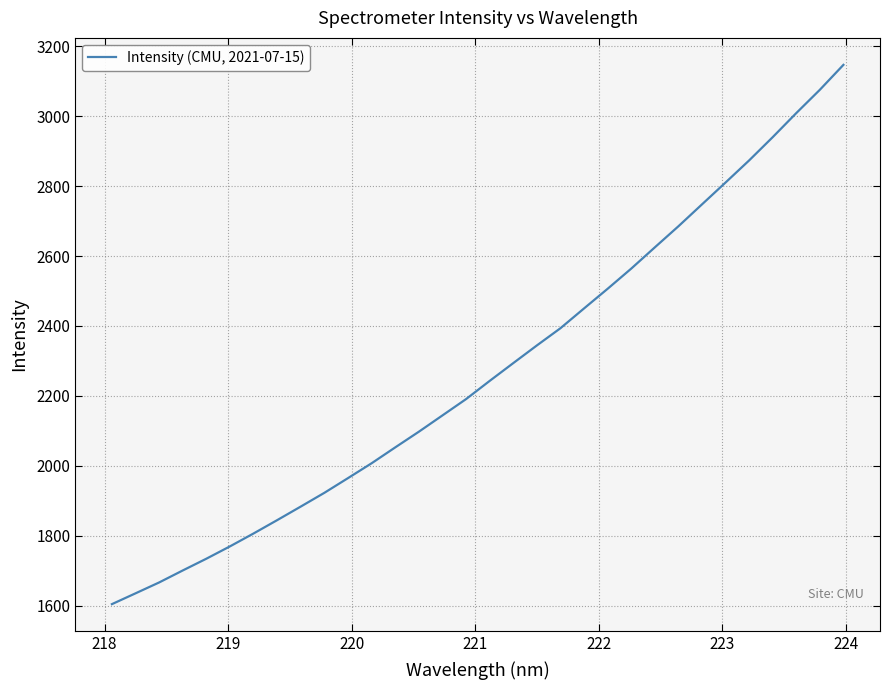

What is the difference between the maximum and minimum values?

1543.0